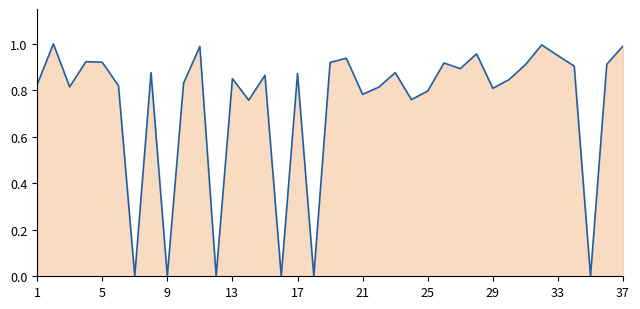

Which has a higher value, 29 or 5?

5